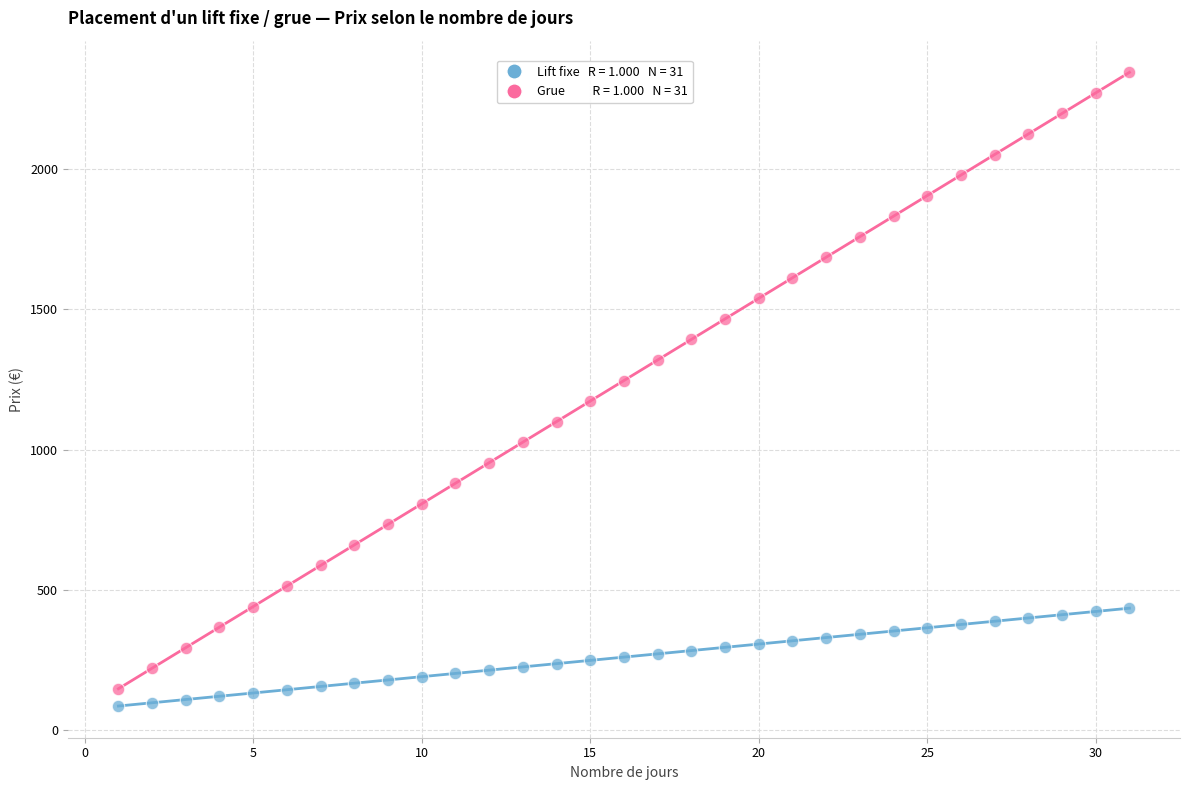

Across all data points, what is the range of X values (max minus min)?

30.0